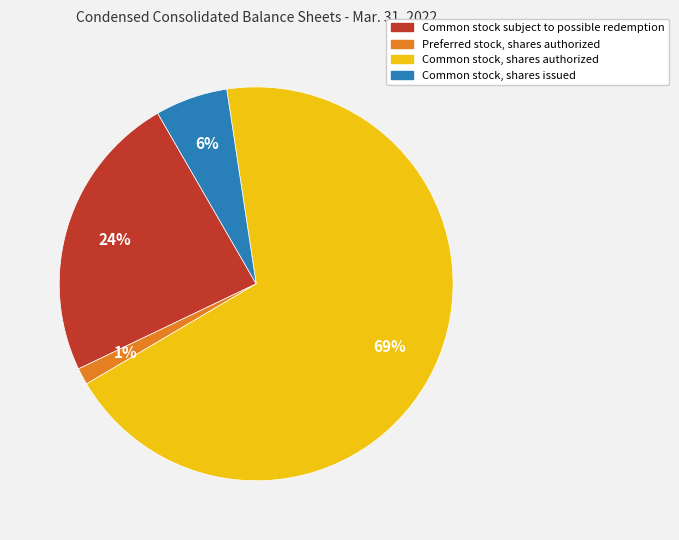

Which has a higher value, Common stock, shares authorized or Common stock, shares issued?

Common stock, shares authorized